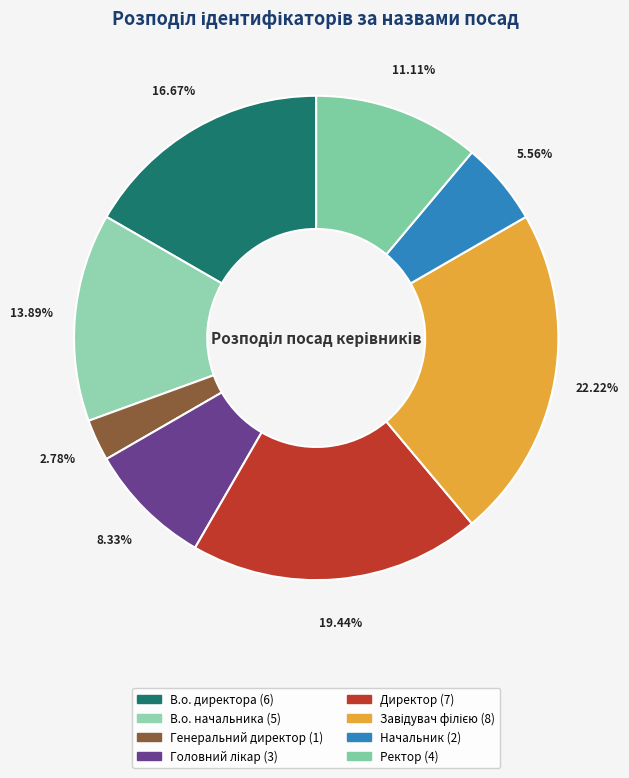

Does any single category account for the majority?

No